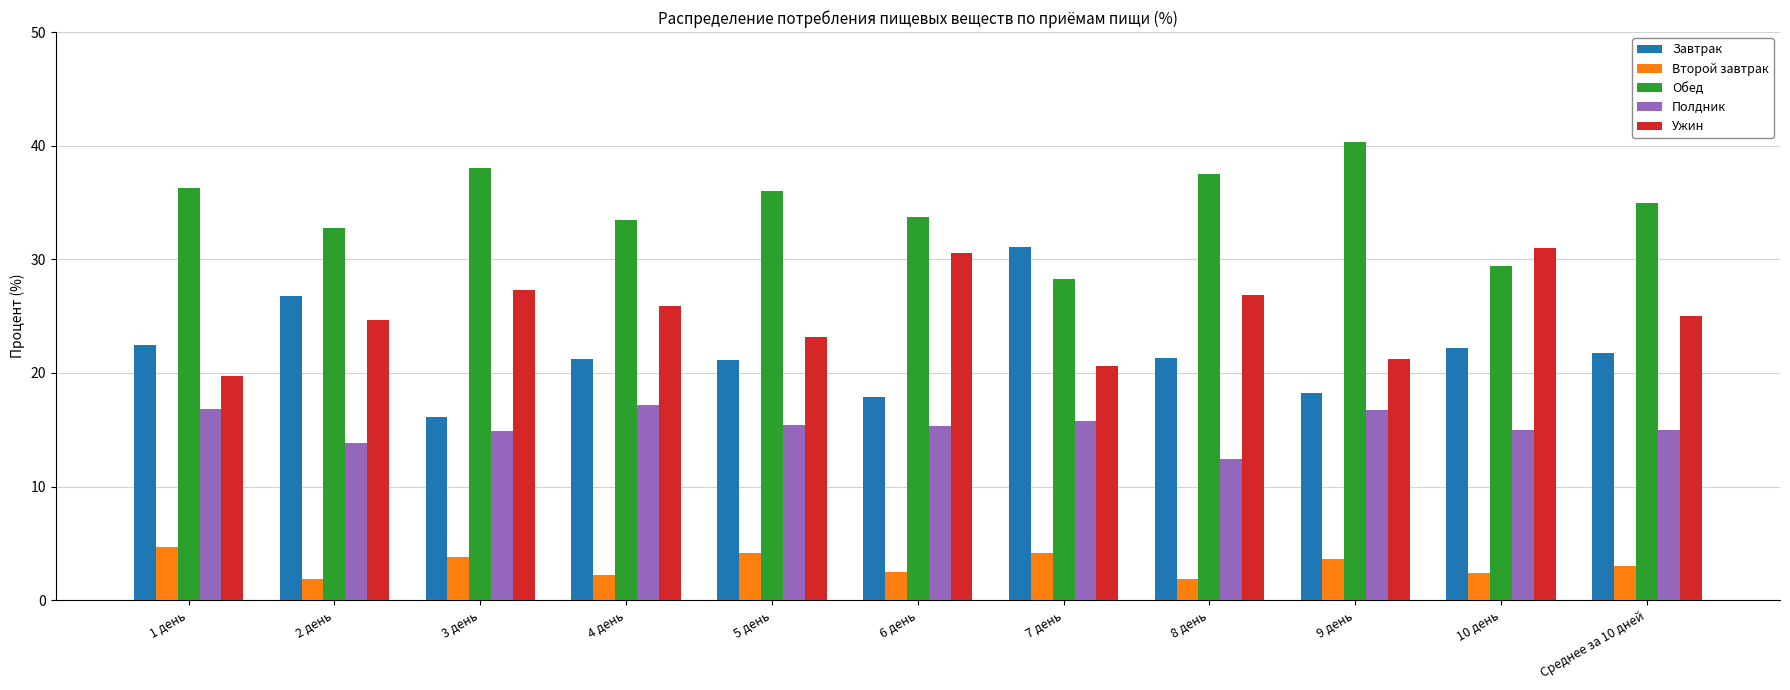

What is the difference between the maximum and minimum values in the Обед series?

12.0